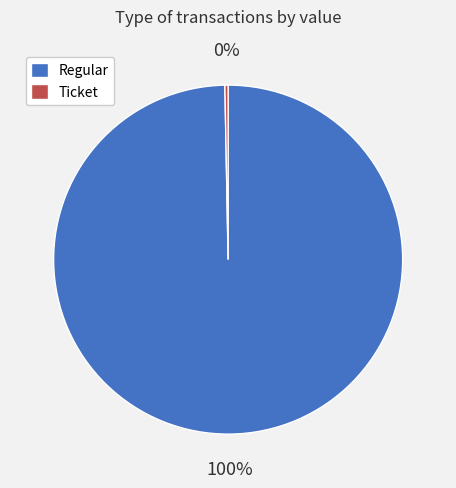

How many segments does this pie chart have?

2